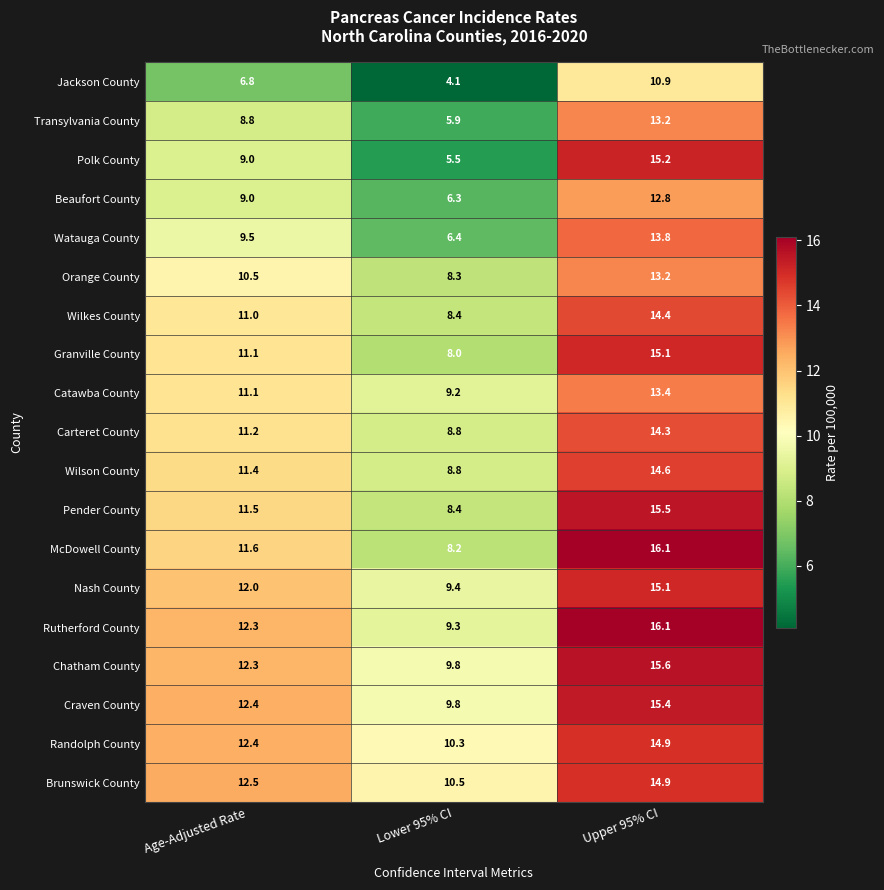

The Craven County series shows 9.8 at Lower 95% CI. True or false?

True